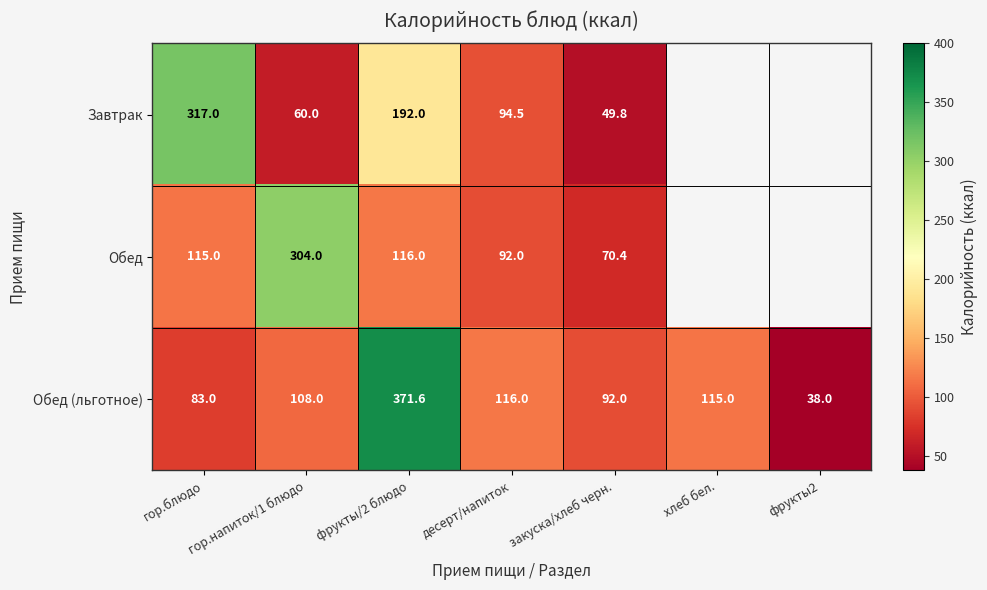

Rank the series at фрукты/2 блюдо from highest to lowest value.

Обед (льготное), Завтрак, Обед